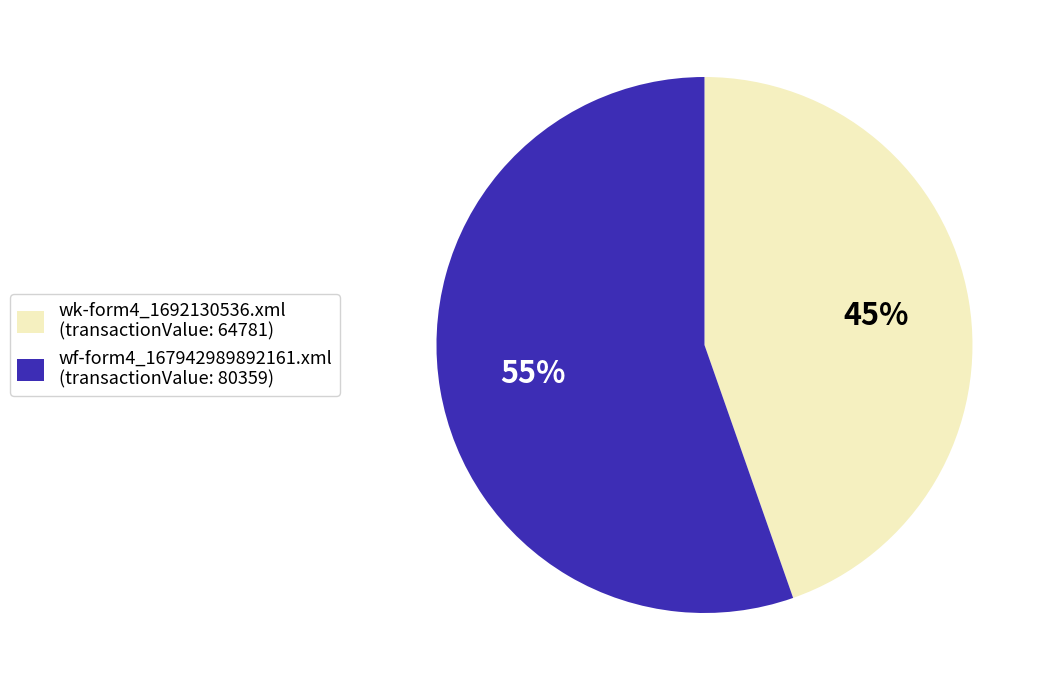

Approximately how many times larger is the value at wf-form4_167942989892161.xml compared to wk-form4_1692130536.xml?

1.2